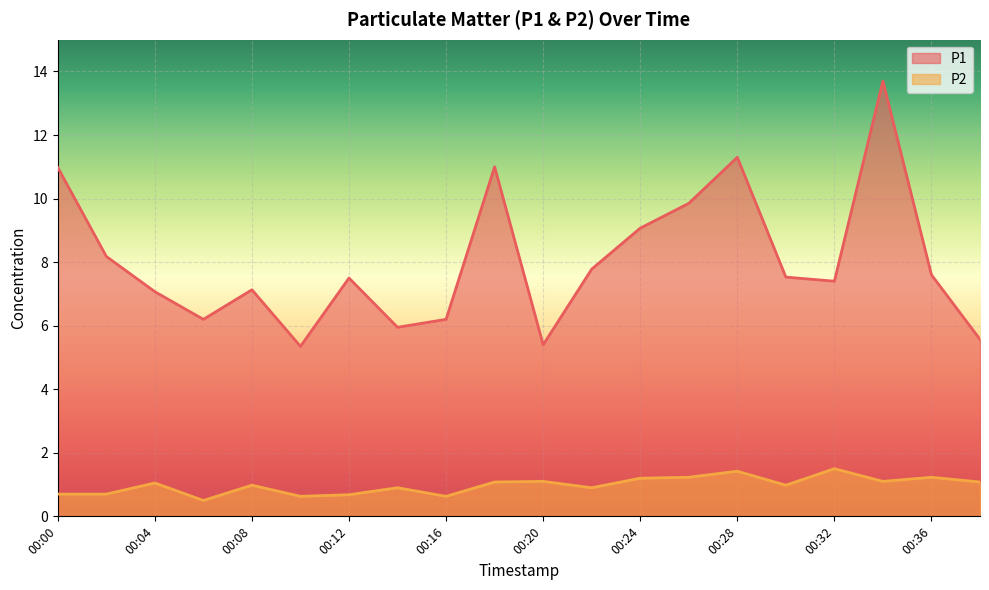

At how many categories does at least one series exceed 3?

20